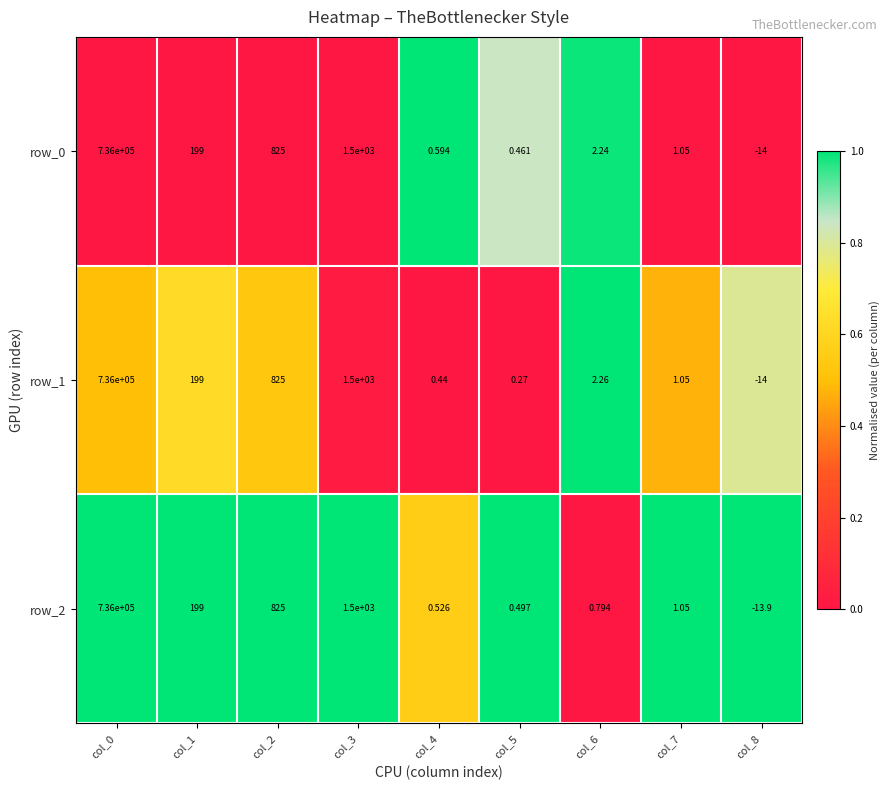

Is the value of row_0 at col_7 greater than the value of row_2 at col_4?

Yes